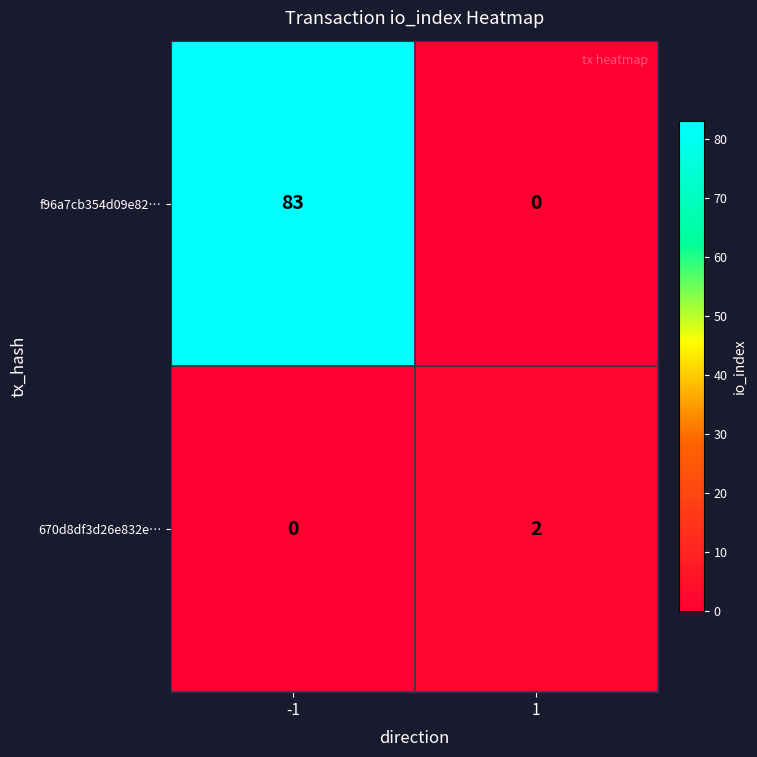

List the series in order of their peak value, highest first.

f96a7cb354d09e82…, 670d8df3d26e832e…